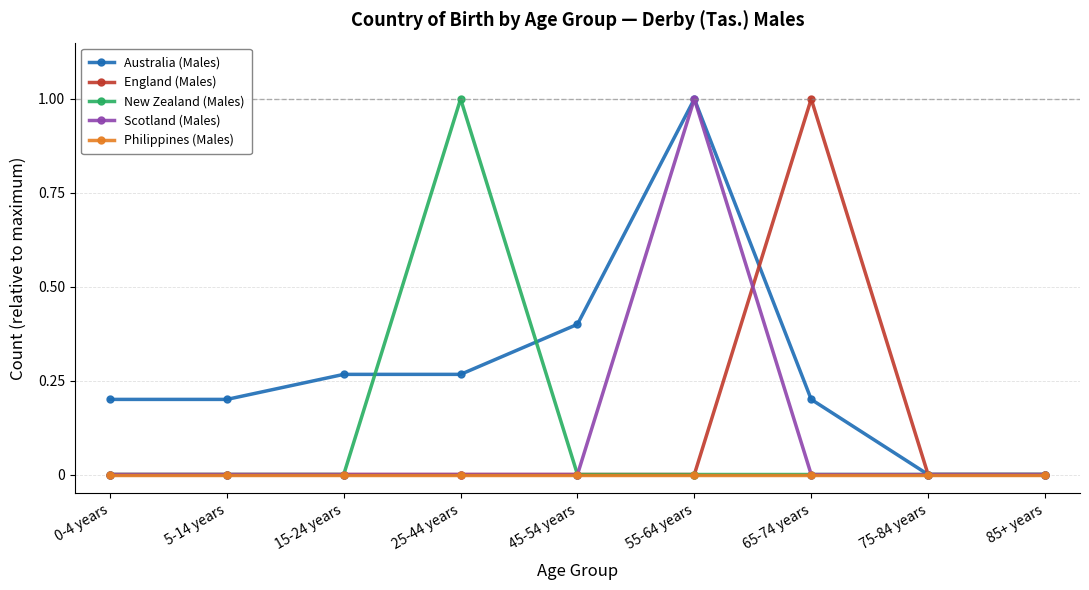

What is the difference between the highest and lowest values at 65-74 years?

1.0